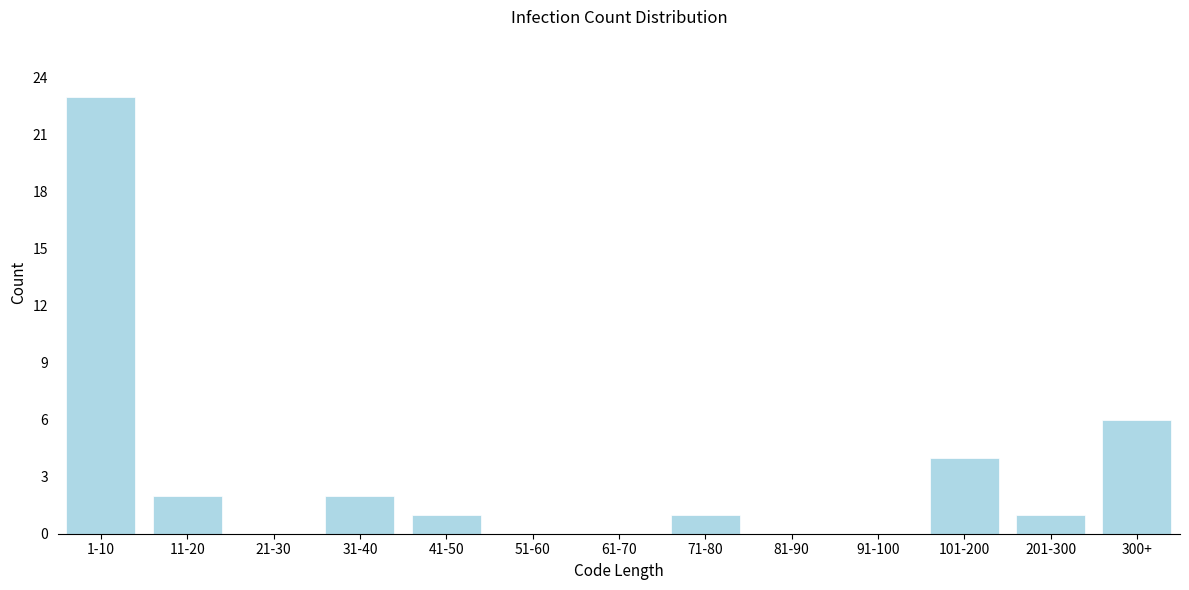

Reading left to right, list all the values displayed in this chart.

1-10=23	11-20=2	21-30=0	31-40=2	41-50=1	51-60=0	61-70=0	71-80=1	81-90=0	91-100=0	101-200=4	201-300=1	300+=6